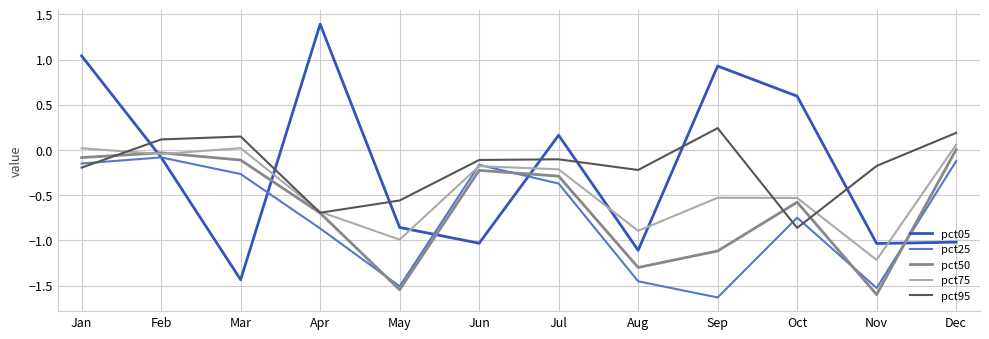

What is the smallest value displayed?

-1.6